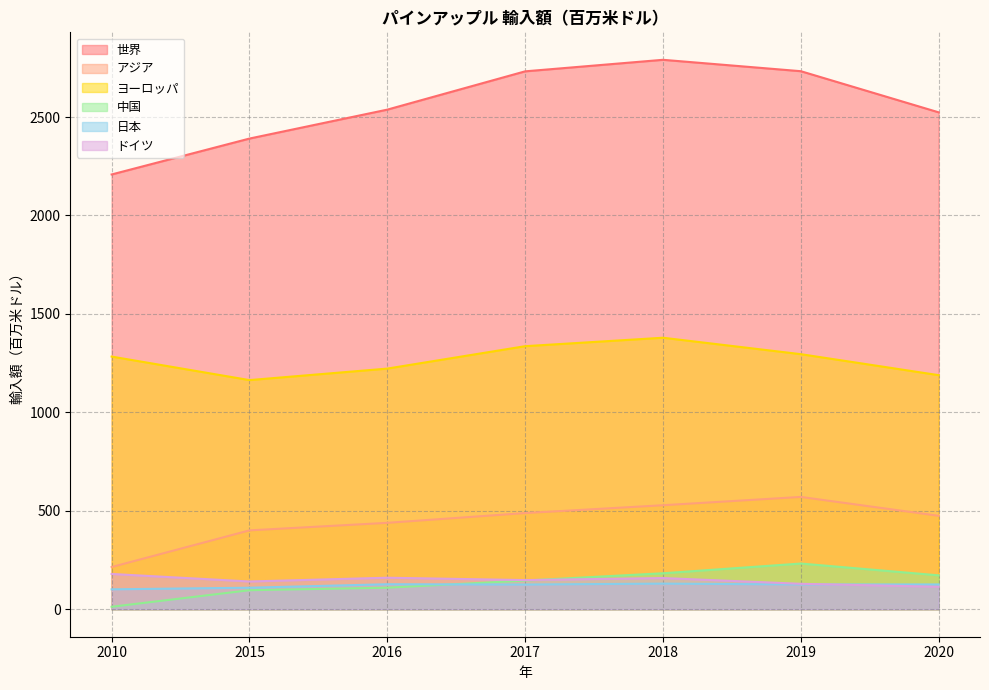

At which label does 世界 reach its minimum?

2010